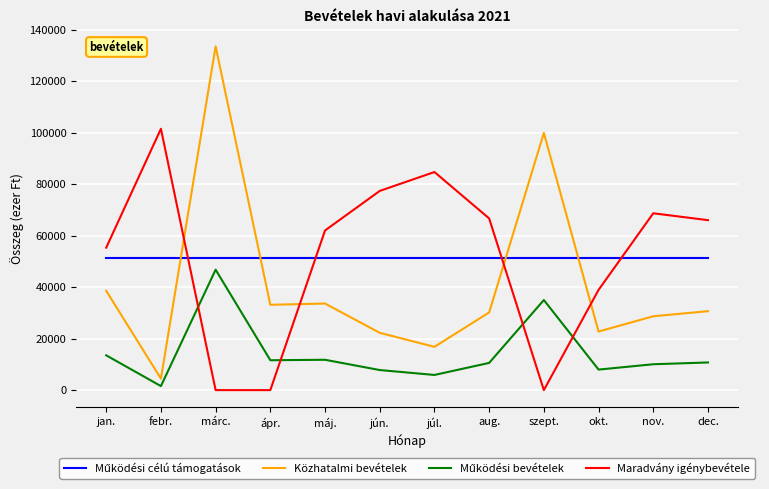

What is the maximum value for Maradvány igénybevétele?

101448.0